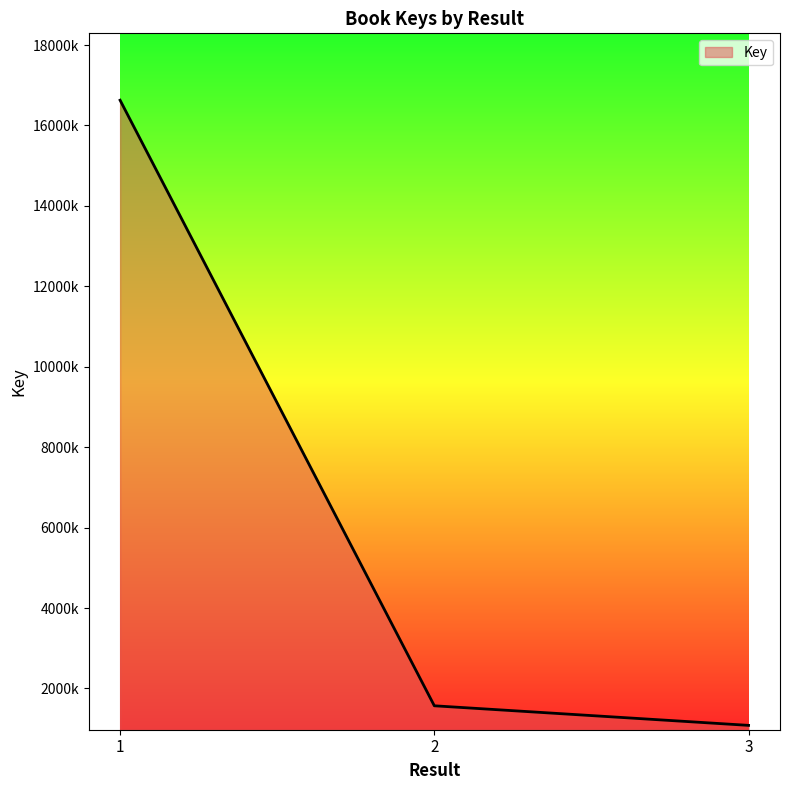

What is the change in value from 1 to 3?

-15547423